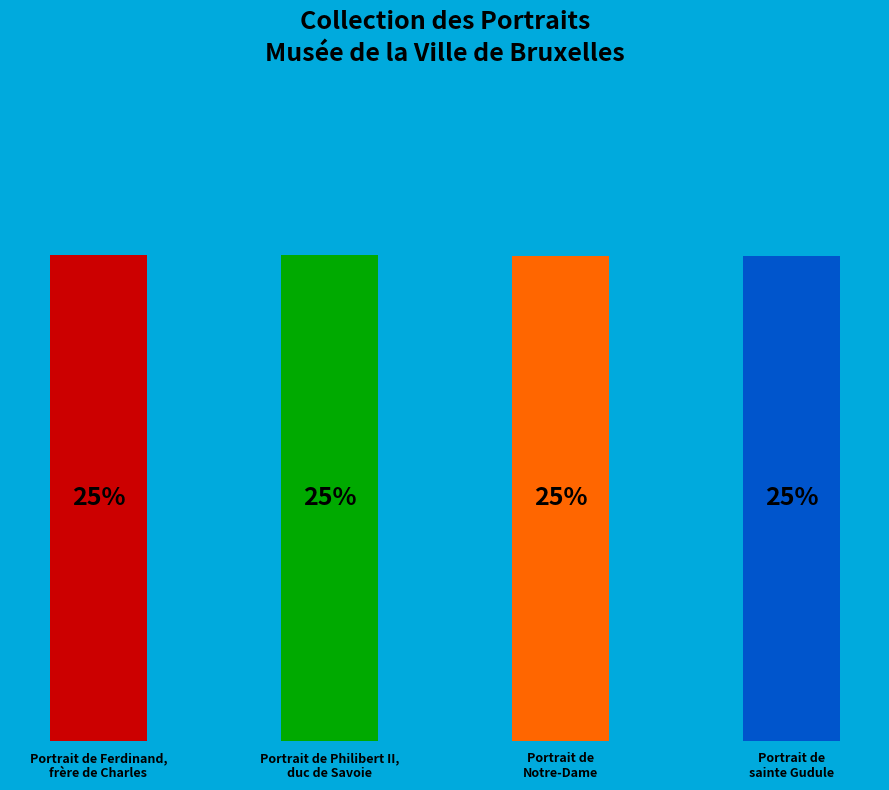

Does Portrait de Philibert II,
duc de Savoie account for over 50% of the chart?

No